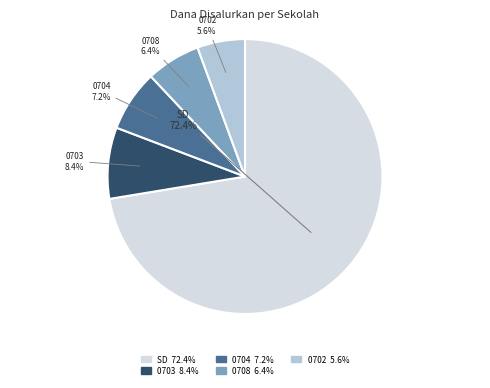

Does any single category account for the majority?

Yes